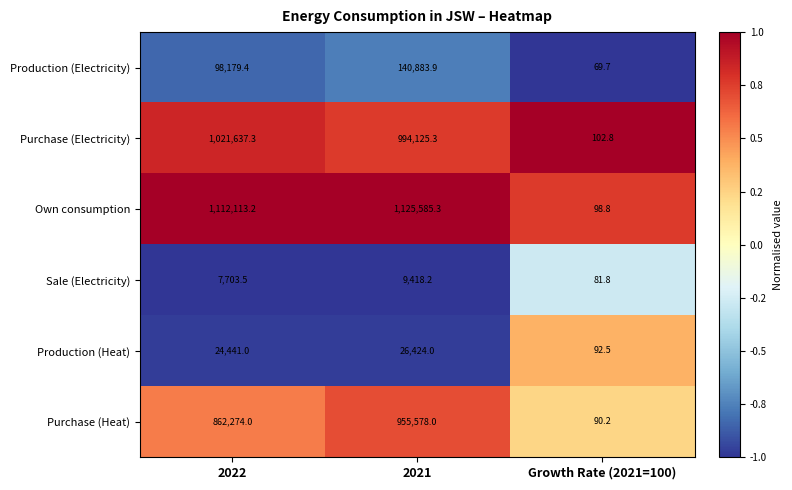

The value of Own consumption at 2021 is 1125585.3. True or false?

True